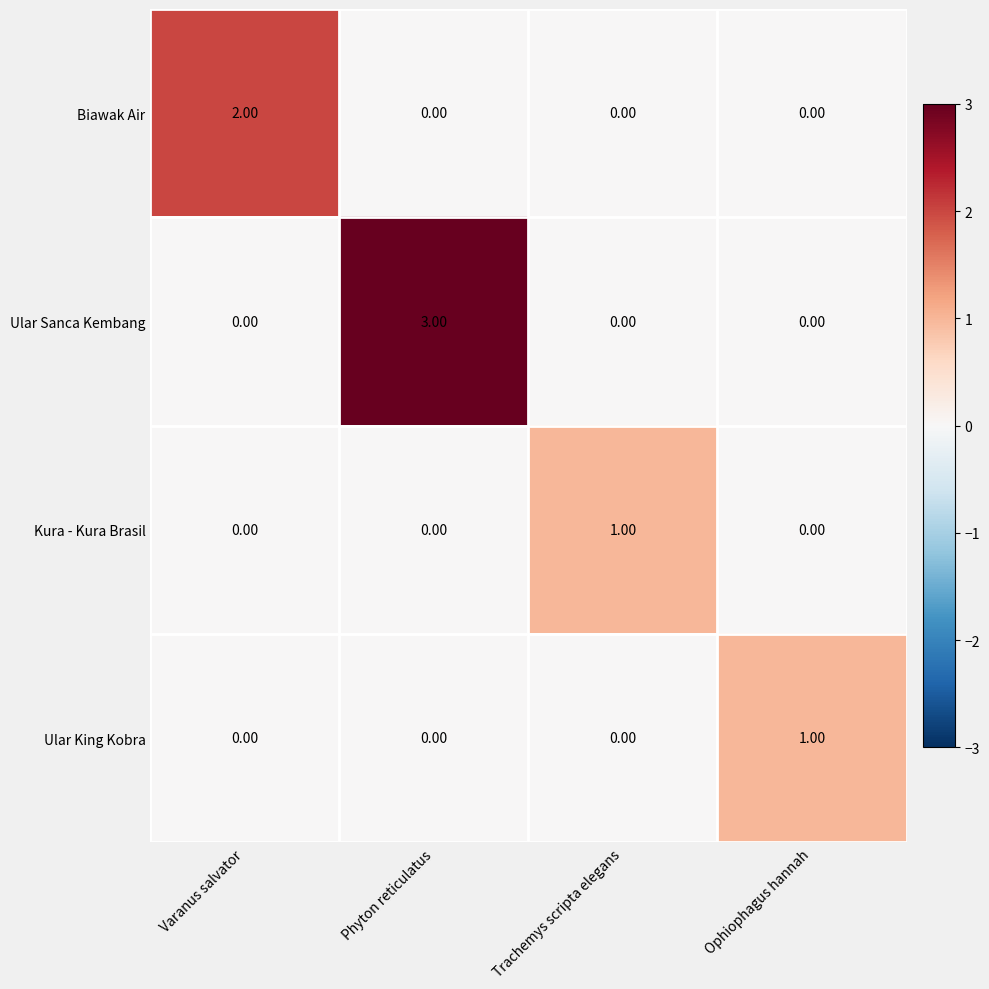

What is the spread (max minus min) of values at Trachemys scripta elegans?

1